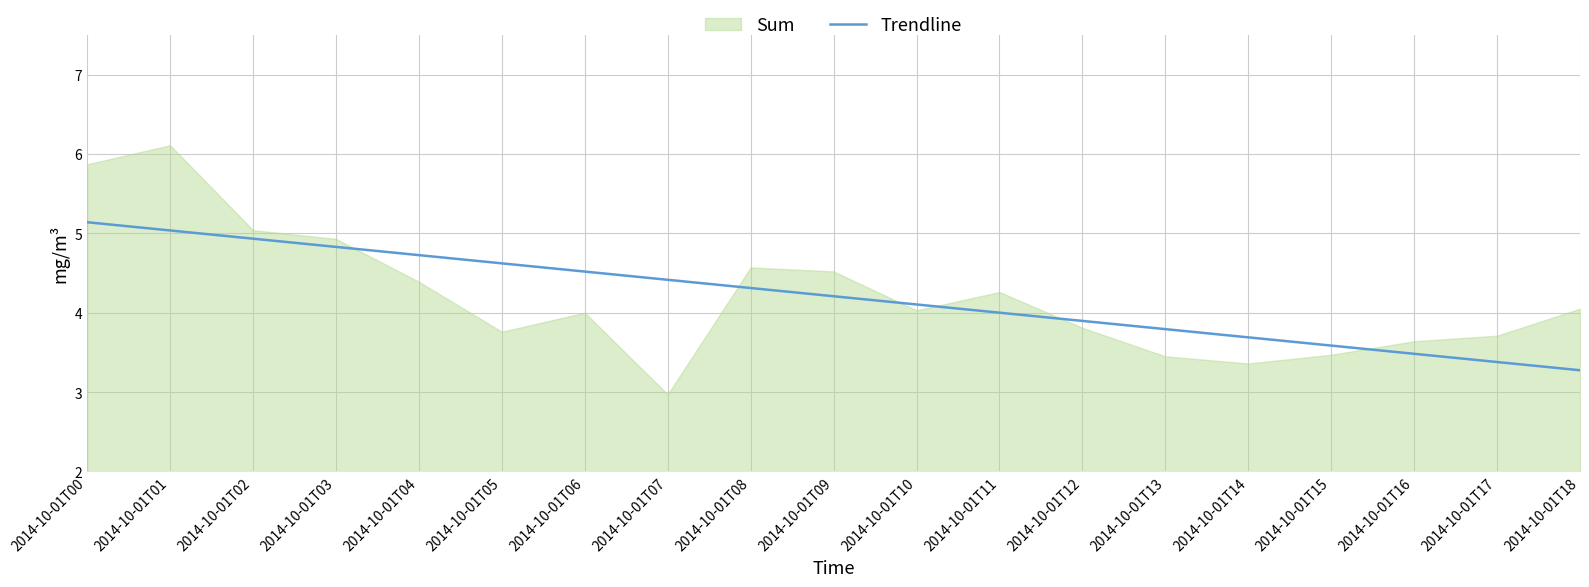

What is the minimum value for Trendline?

3.3